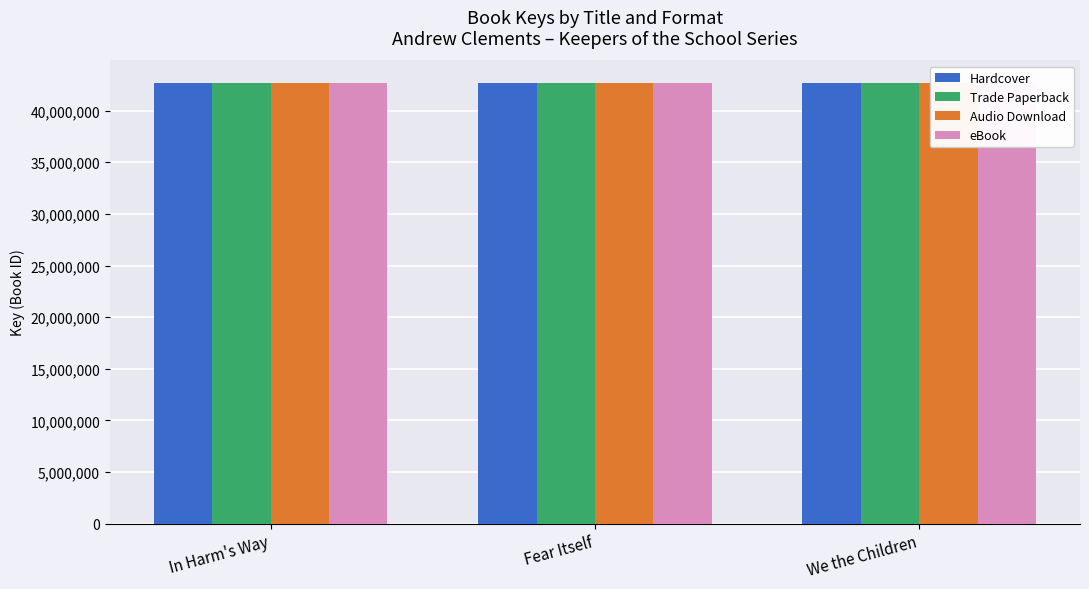

How many bars are there in total?

12